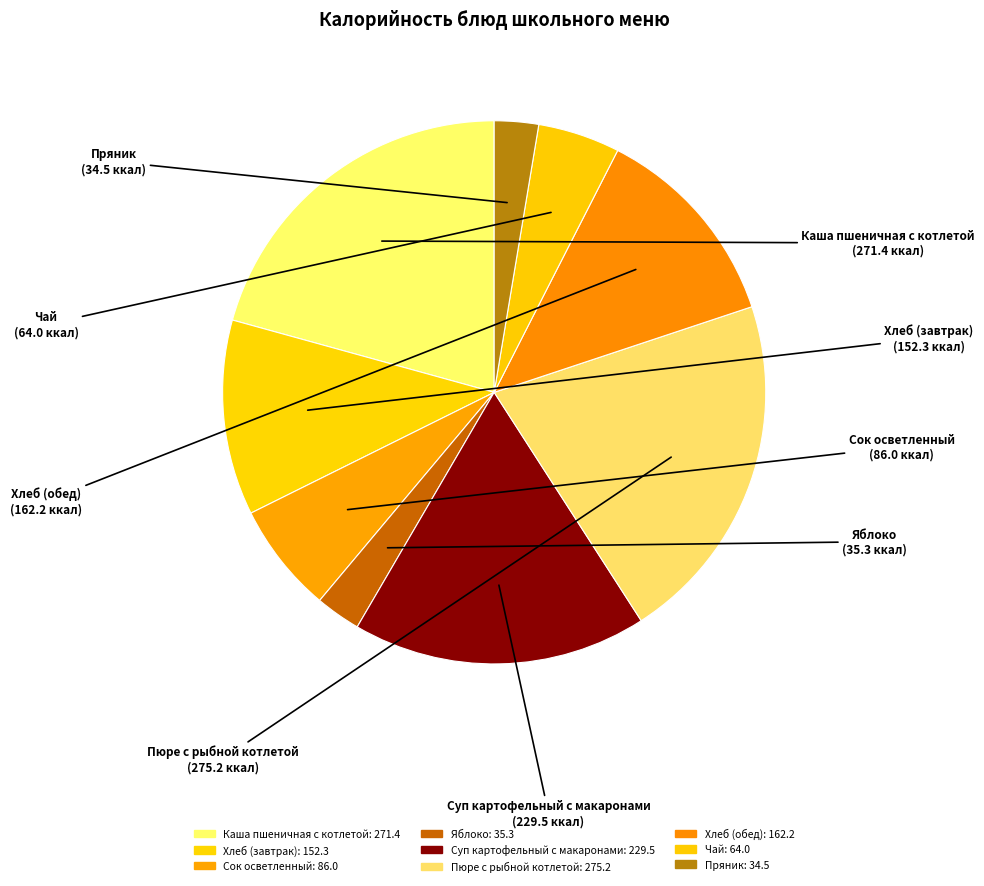

How many slices are in this pie chart?

9